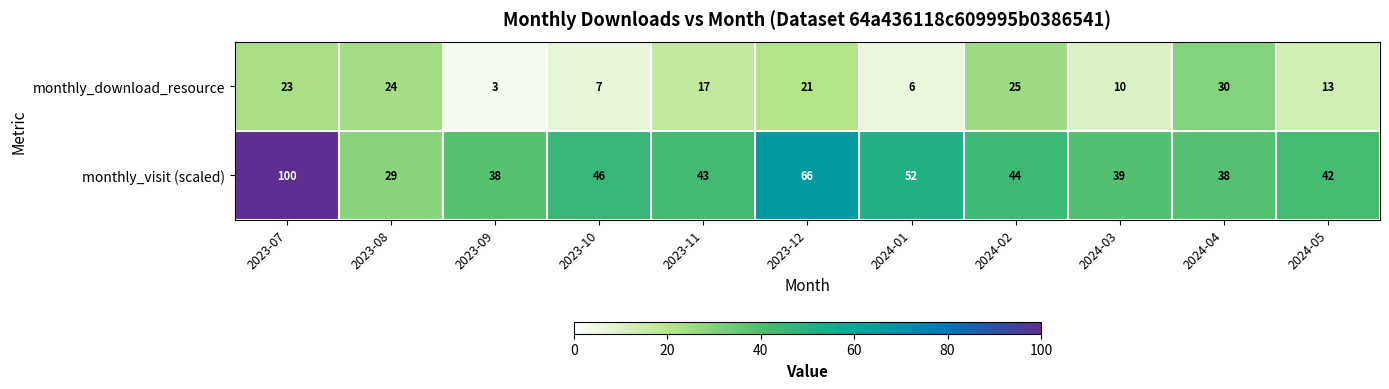

What is the difference between the maximum and minimum values in the monthly_visit (scaled) series?

71